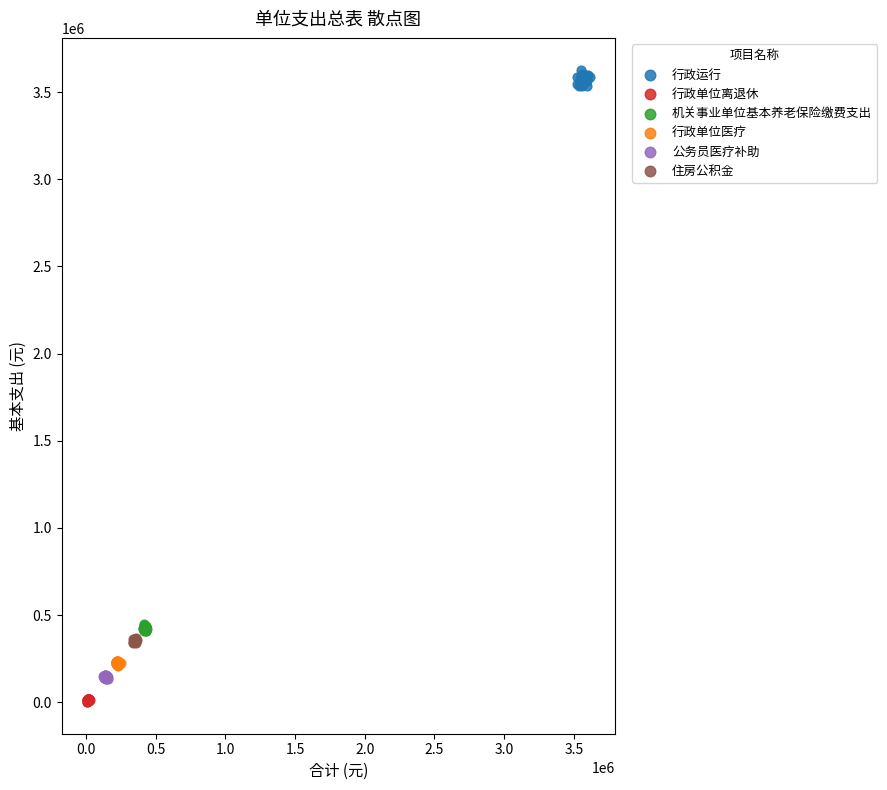

Which series has the largest Y range (max minus min)?

行政运行